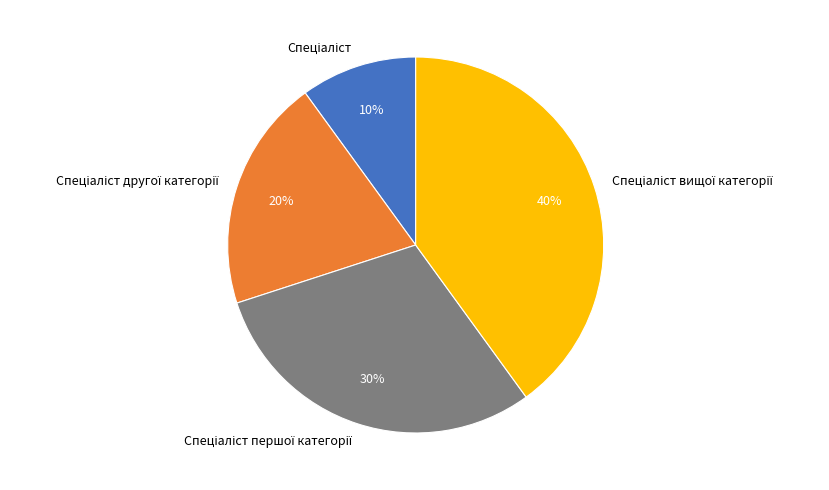

Is there a majority slice in this chart?

No